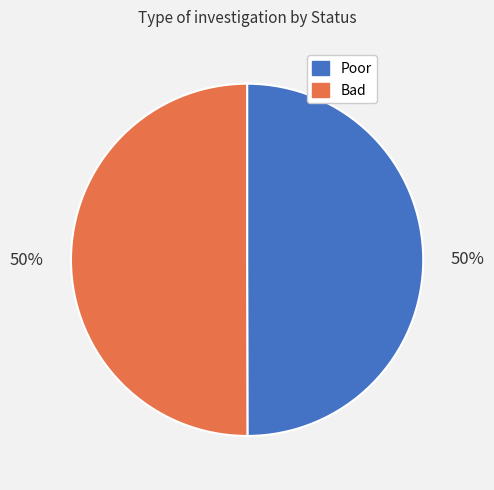

Approximately how many times larger is the value at Bad compared to Poor?

1.0